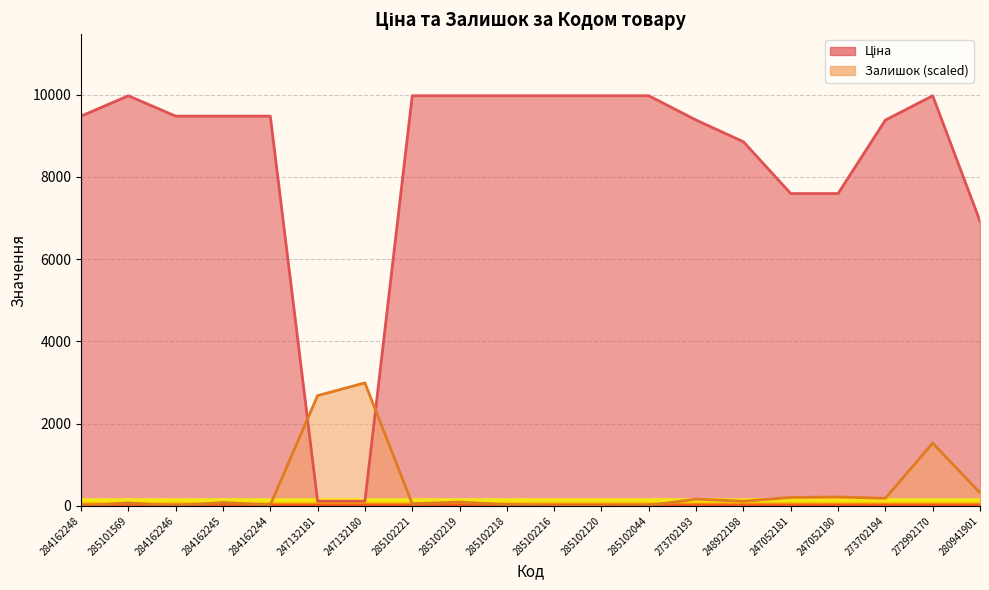

What position from the left is 285102219?

9